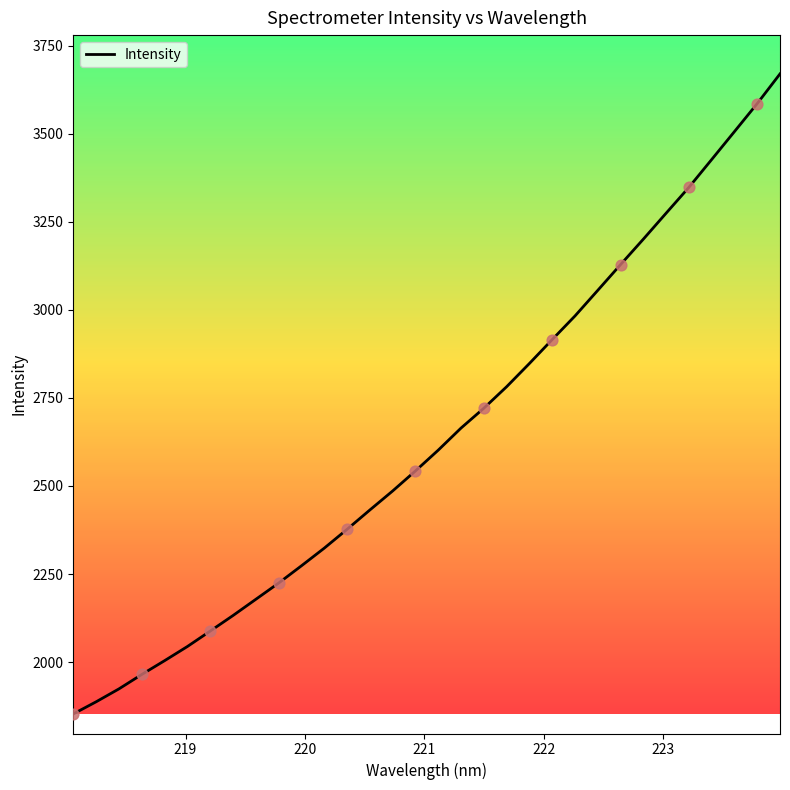

What is the smallest value displayed?

1852.5